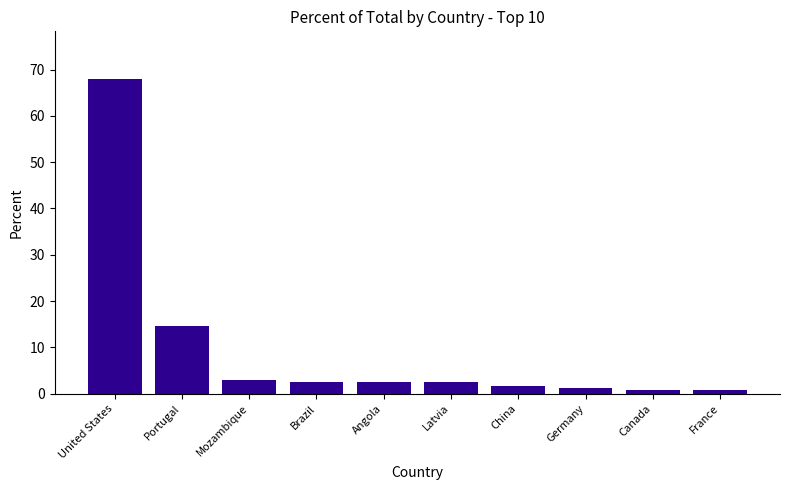

The chart shows a value of 2.9 at Mozambique. True or false?

True